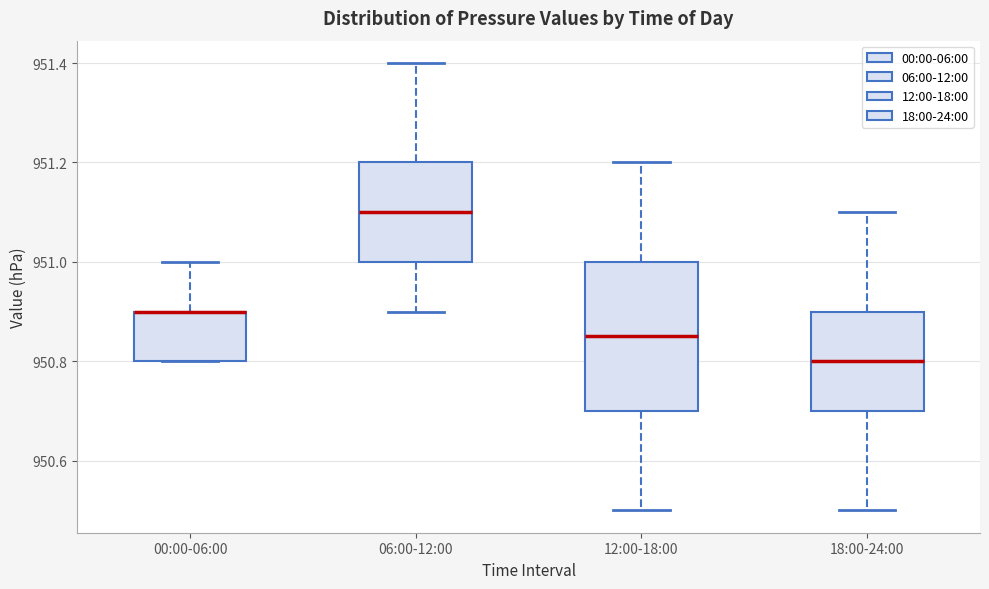

Reading left to right, read every box against the y-axis: the position of its median line, the range the box covers, and the ends of its whiskers. The values are not printed on the chart, so give them approximately, as read against the axis.

00:00-06:00: median 950.90 (drawn on the box's upper edge), box 950.80 to 950.90, whiskers 950.80 to 951.00
06:00-12:00: median 951.10, box 951.00 to 951.20, whiskers 950.90 to 951.40
12:00-18:00: median 950.86, box 950.70 to 951.00, whiskers 950.50 to 951.20
18:00-24:00: median 950.80, box 950.70 to 950.90, whiskers 950.50 to 951.10